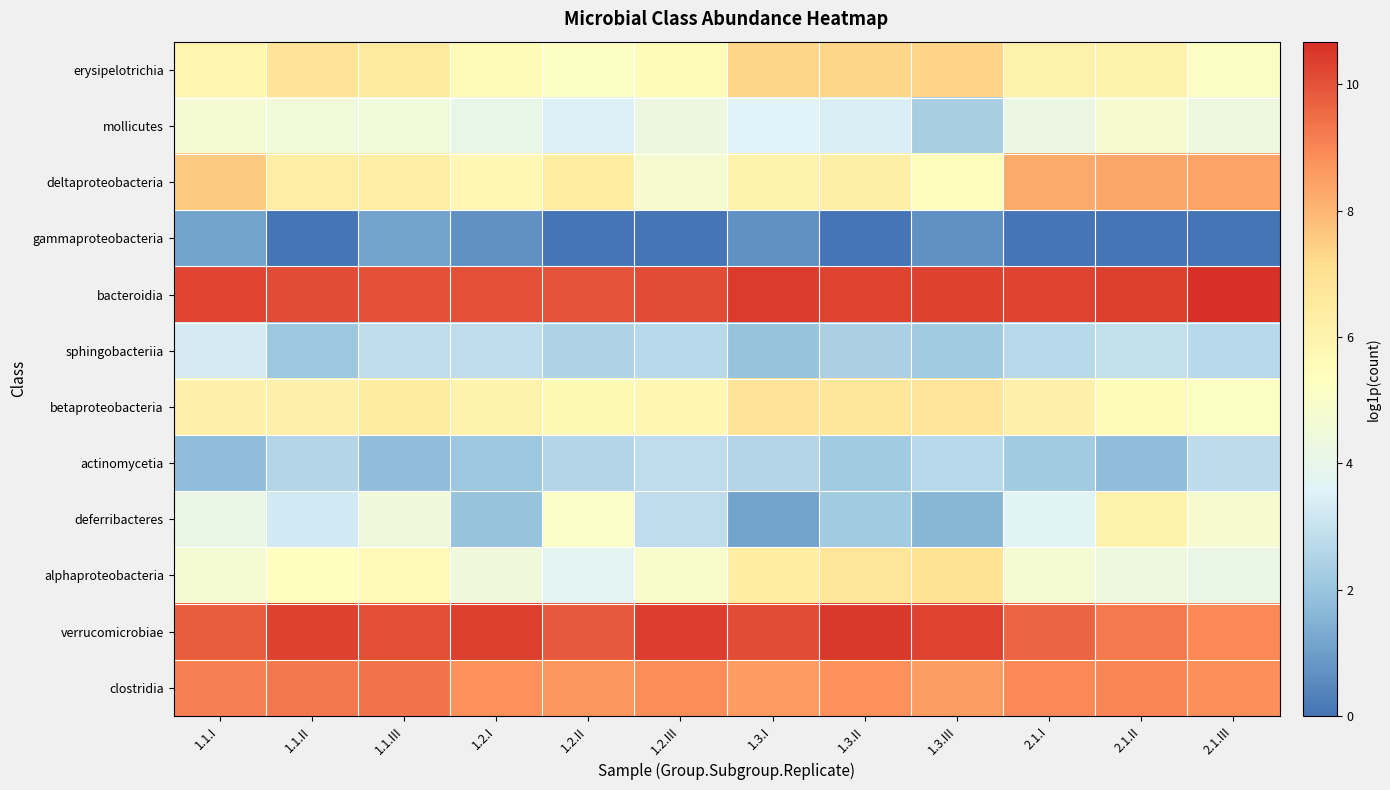

Which series has the largest range (max minus min)?

deferribacteres